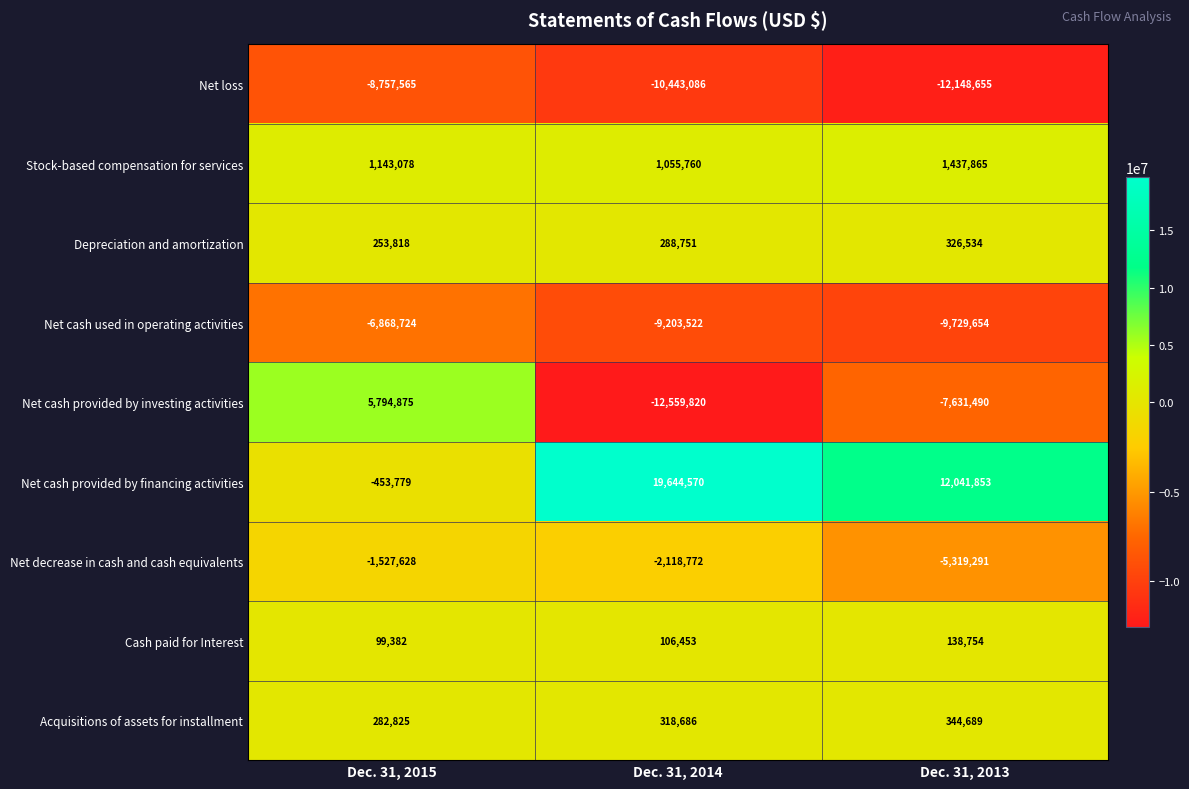

List the labels in order of Acquisitions of assets for installment value, smallest first.

Dec. 31, 2015, Dec. 31, 2014, Dec. 31, 2013